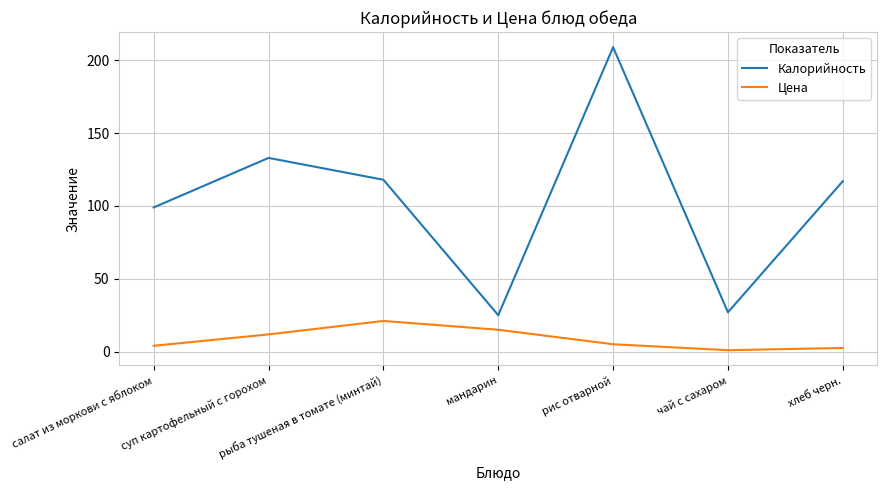

The value of Калорийность at рыба тушеная в томате (минтай) is 180.0. True or false?

False